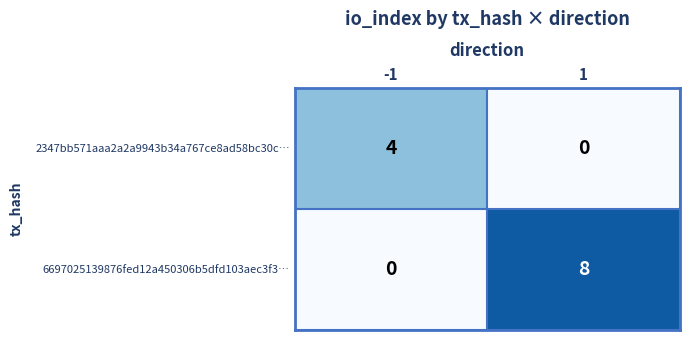

Which series has the widest spread of values?

6697025139876fed12a450306b5dfd103aec3f3…